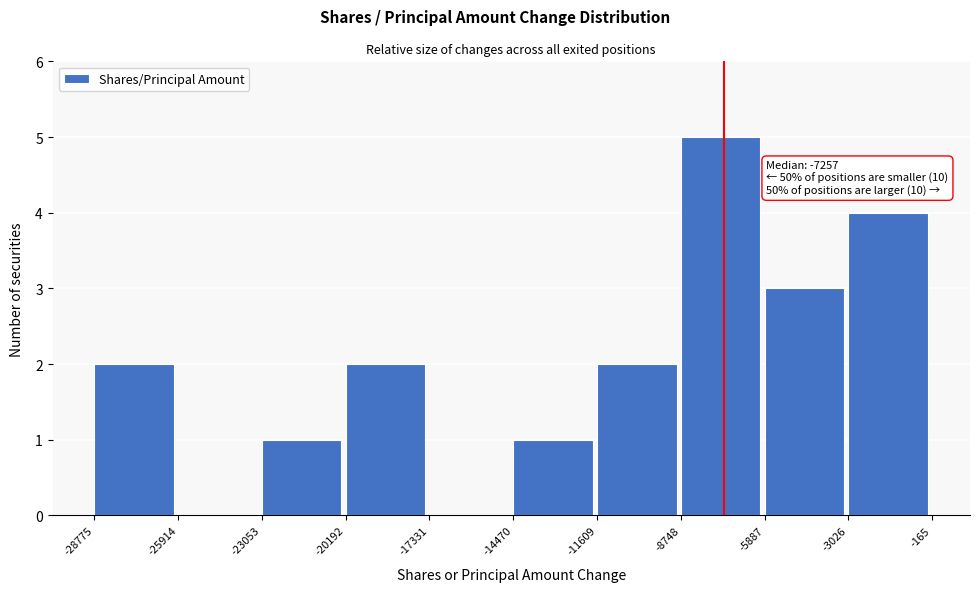

Over which range of the x-axis is the bar tallest?

-8748 to -5887